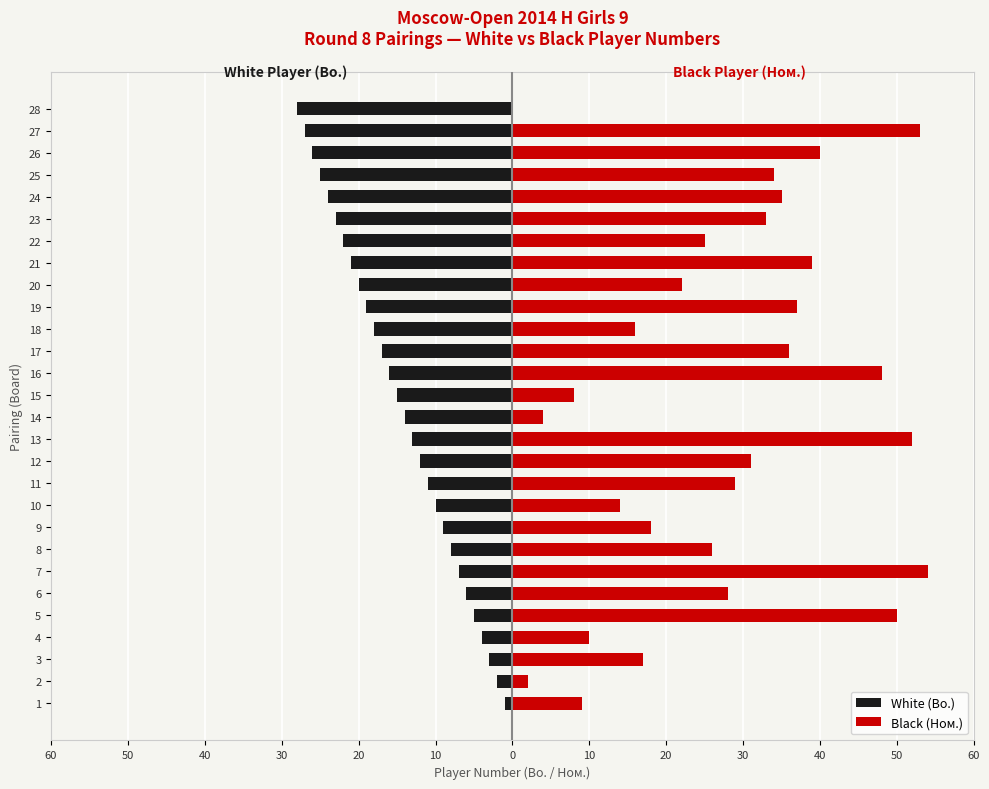

How many groups of bars are there?

28